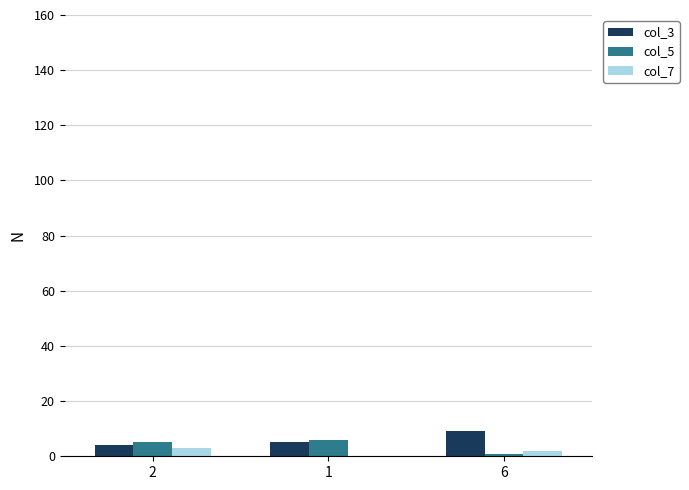

Is the value of col_5 at 2 greater than the value of col_7 at 6?

Yes